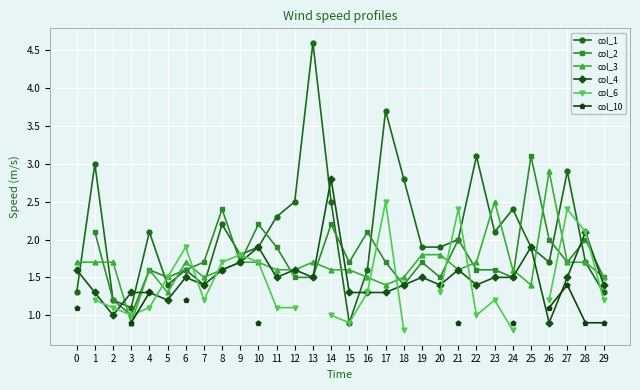

List the labels in order of col_1 value, smallest first.

15, 3, 2, 0, 29, 5, 7, 6, 16, 26, 28, 9, 10, 19, 20, 25, 21, 4, 23, 8, 11, 24, 12, 14, 18, 27, 1, 22, 17, 13